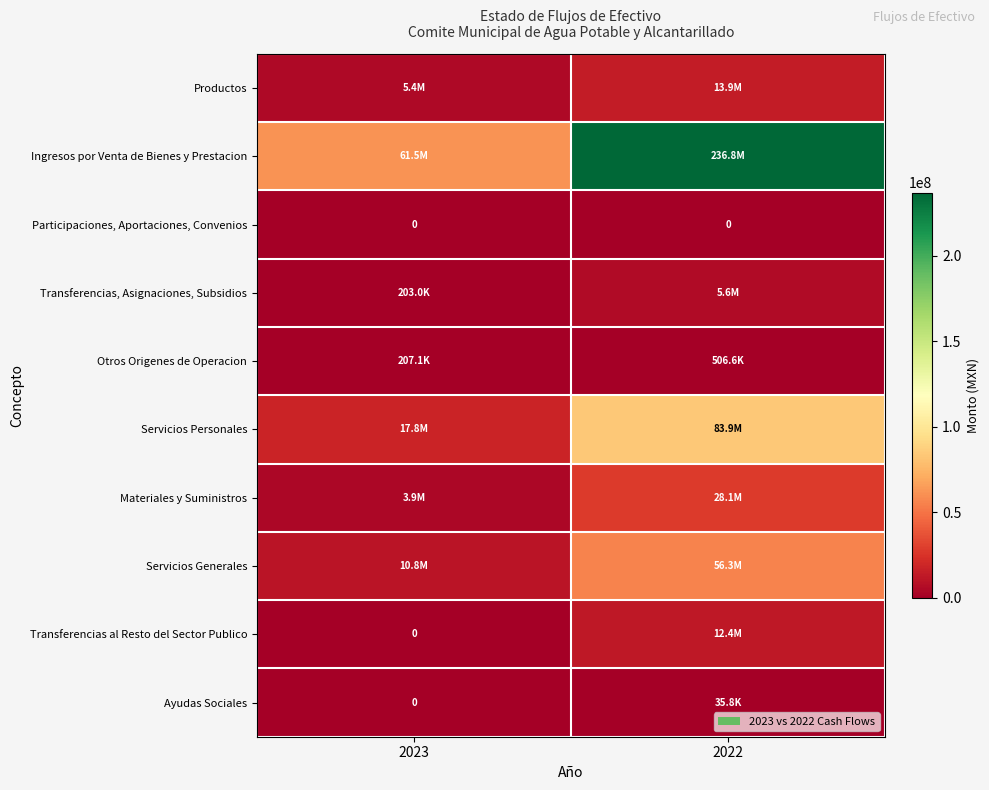

Which category has the highest value across all series?

2022